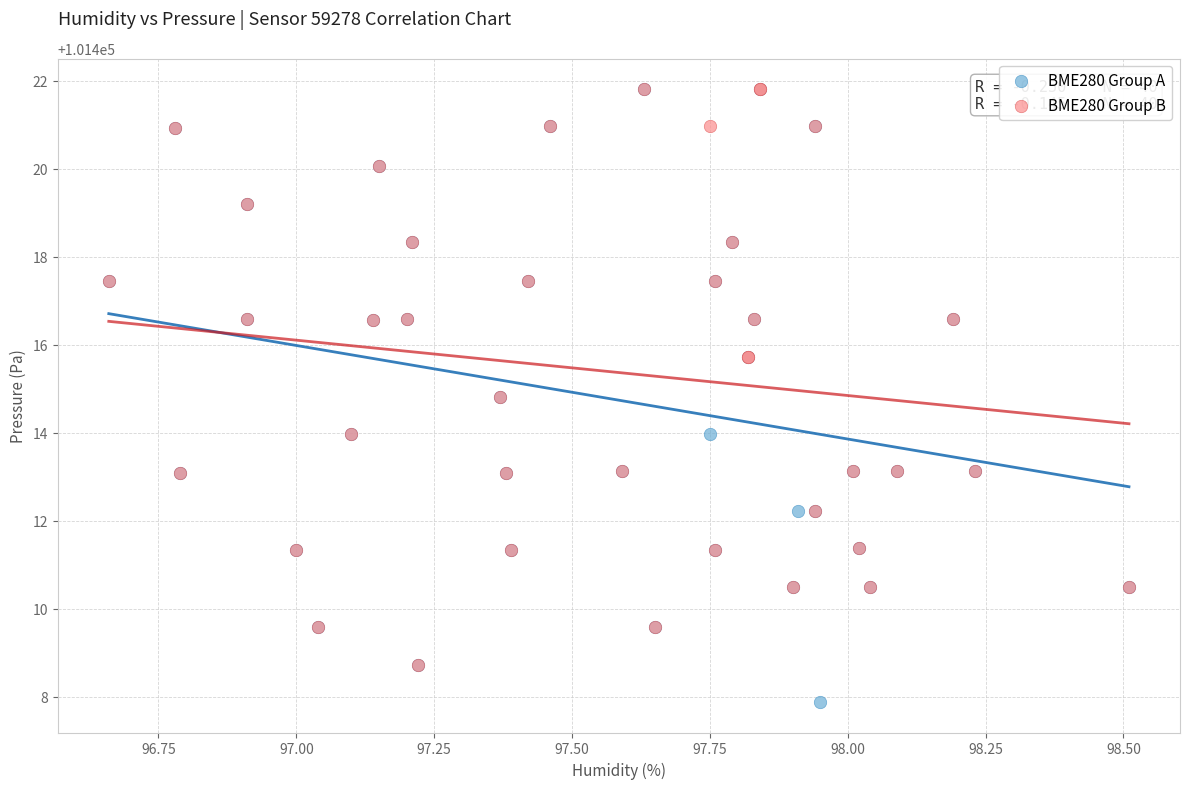

Which series contains the lowest Y value?

BME280 Group A